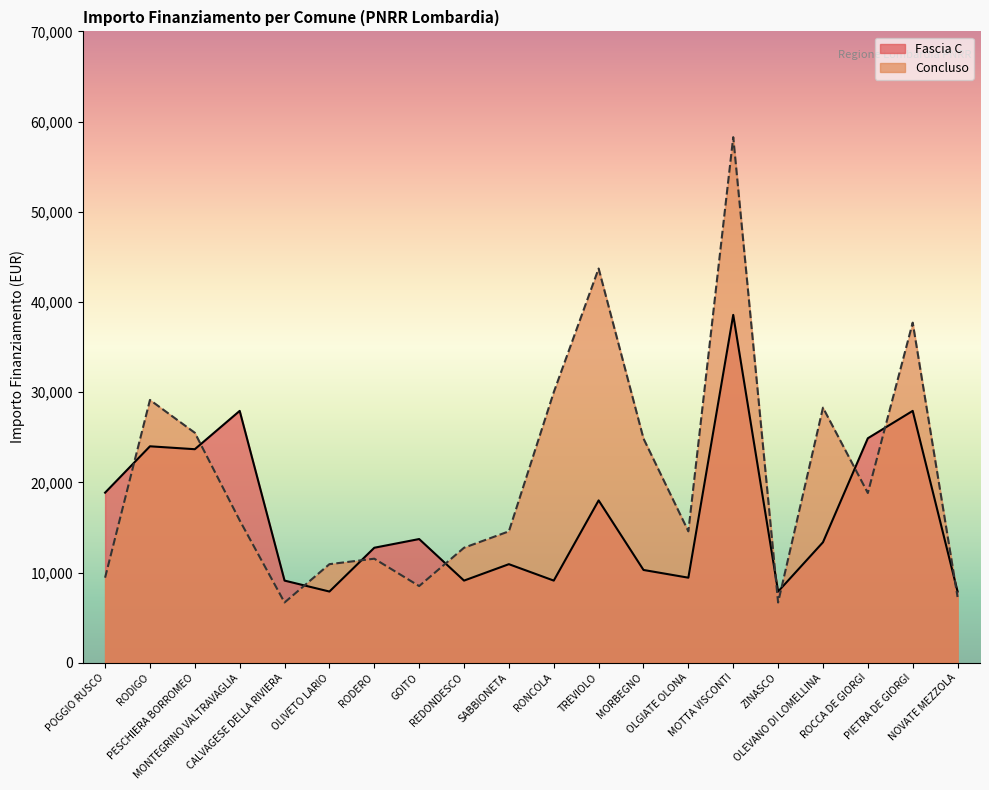

The value of Concluso at GOITO is 8498. True or false?

True